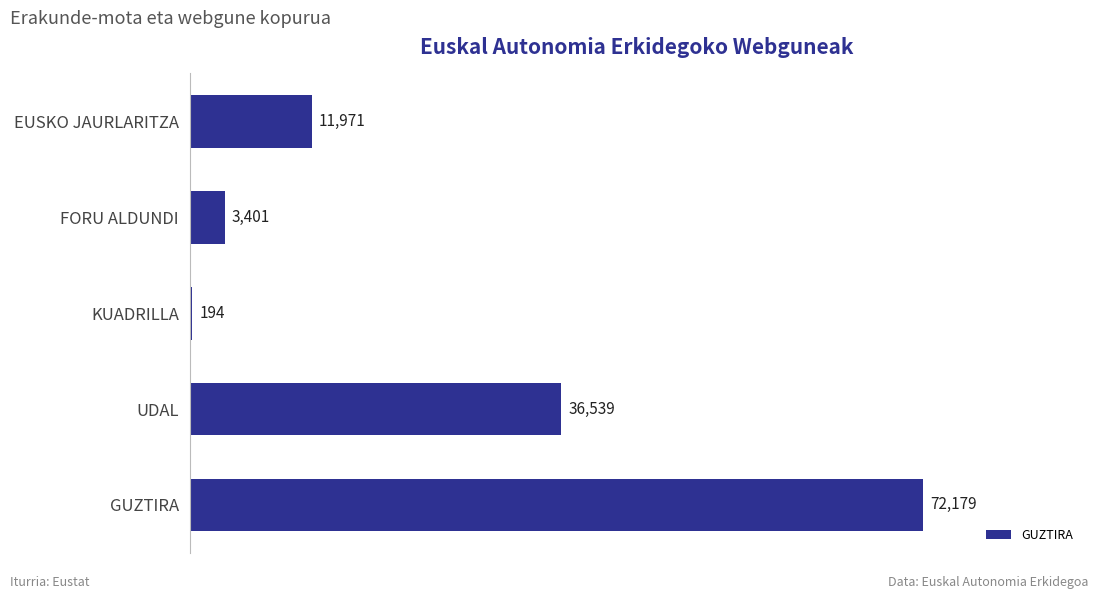

What is the ratio of the value at GUZTIRA to the value at EUSKO JAURLARITZA?

6.0